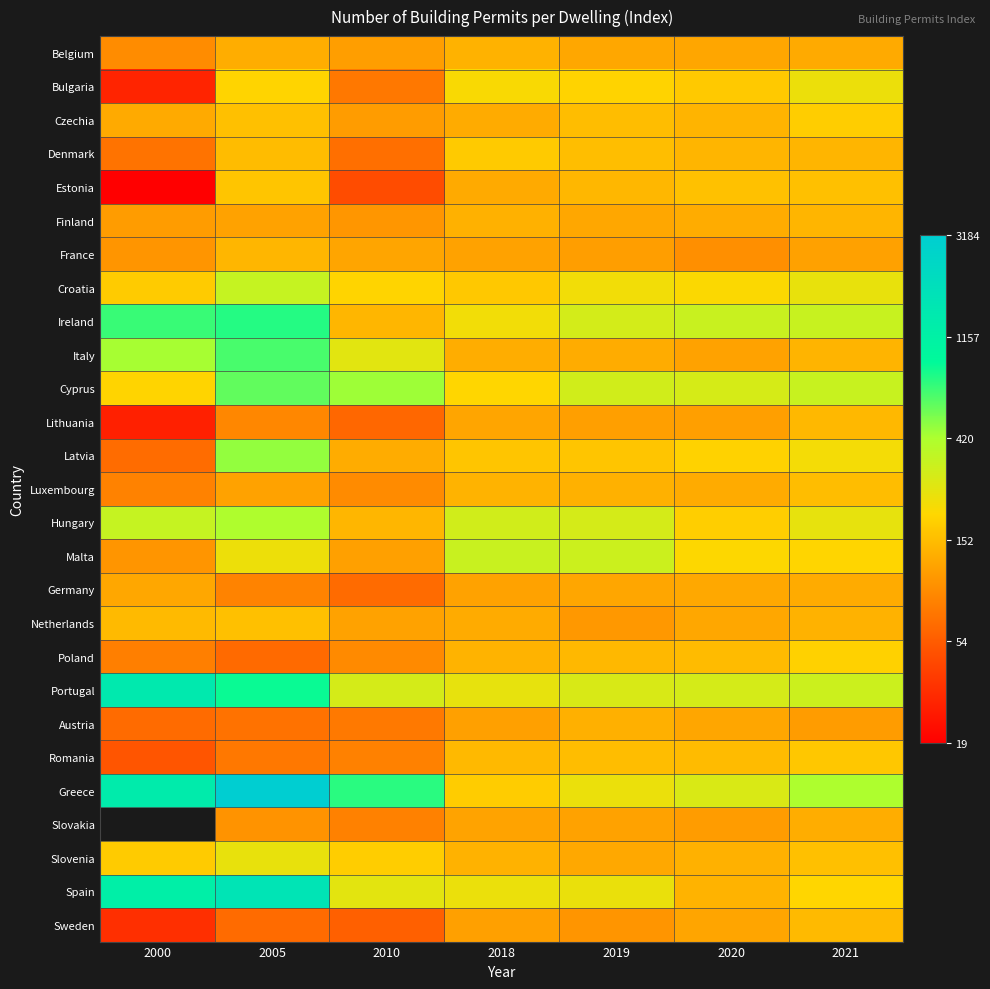

Is the value of Italy at 2010 greater than the value of Hungary at 2019?

No